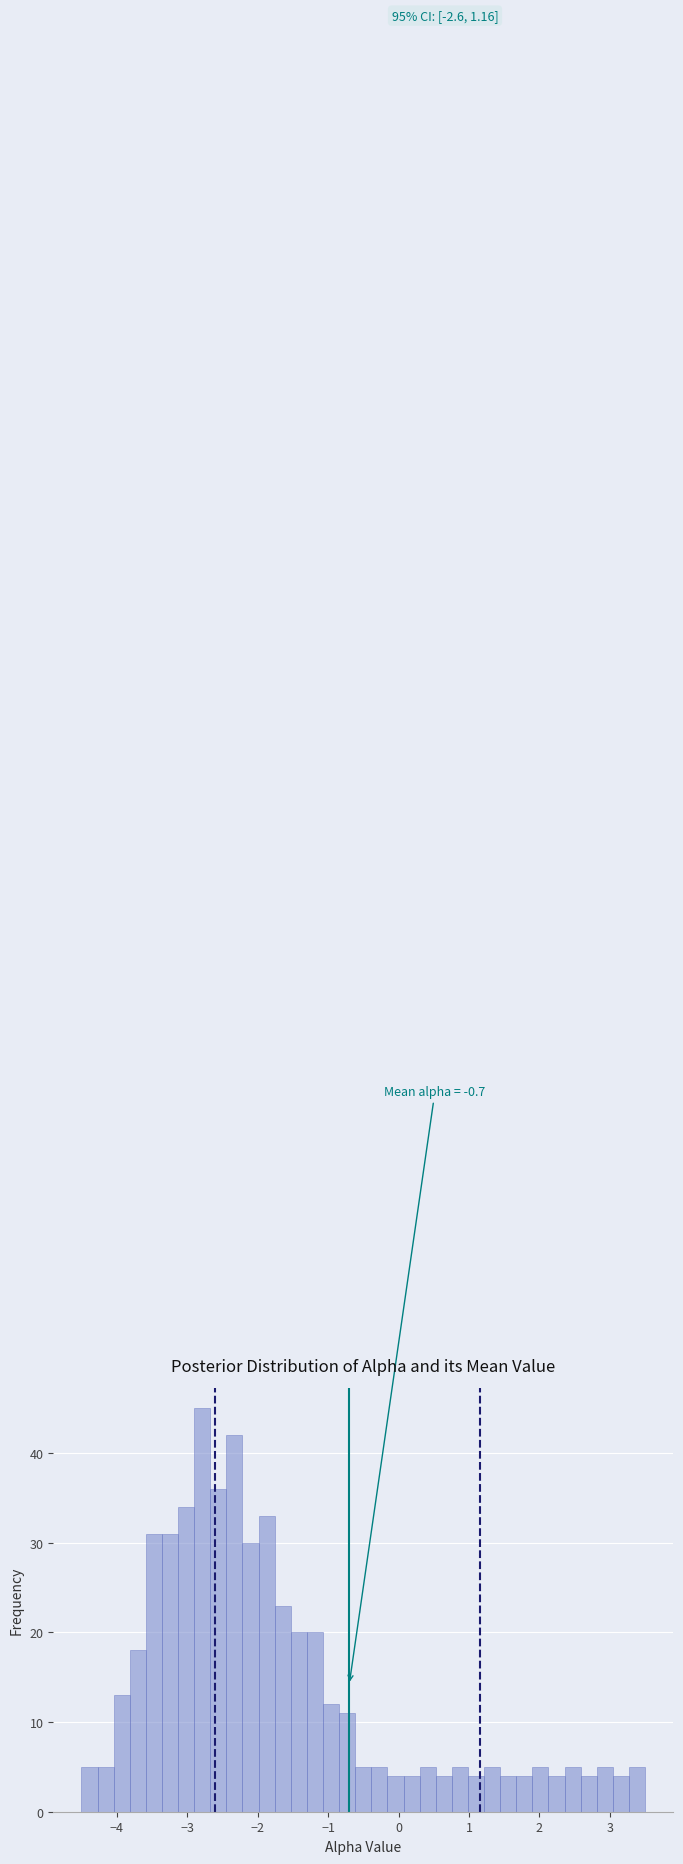

Read against the x-axis, roughly where is the centre of the tallest bar?

-2.8